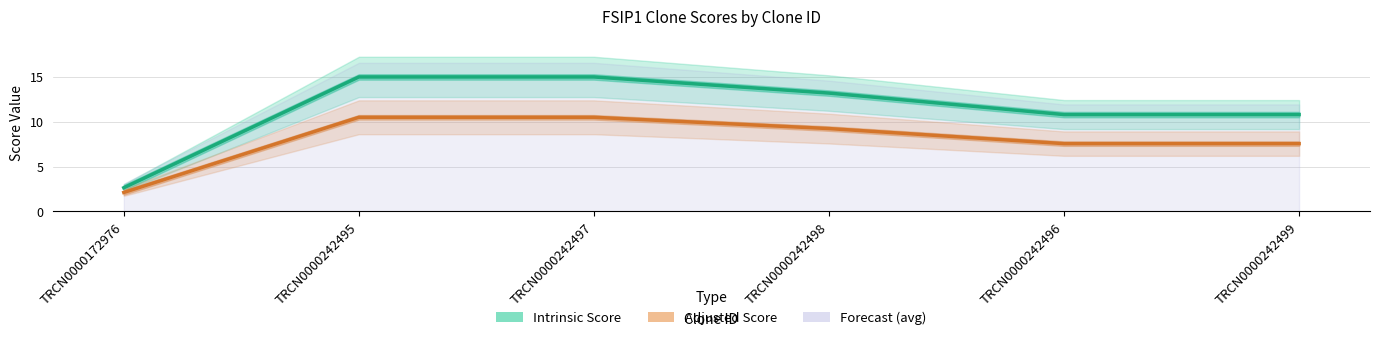

Between TRCN0000242495 and TRCN0000242499, which series saw the biggest shift?

Intrinsic Score